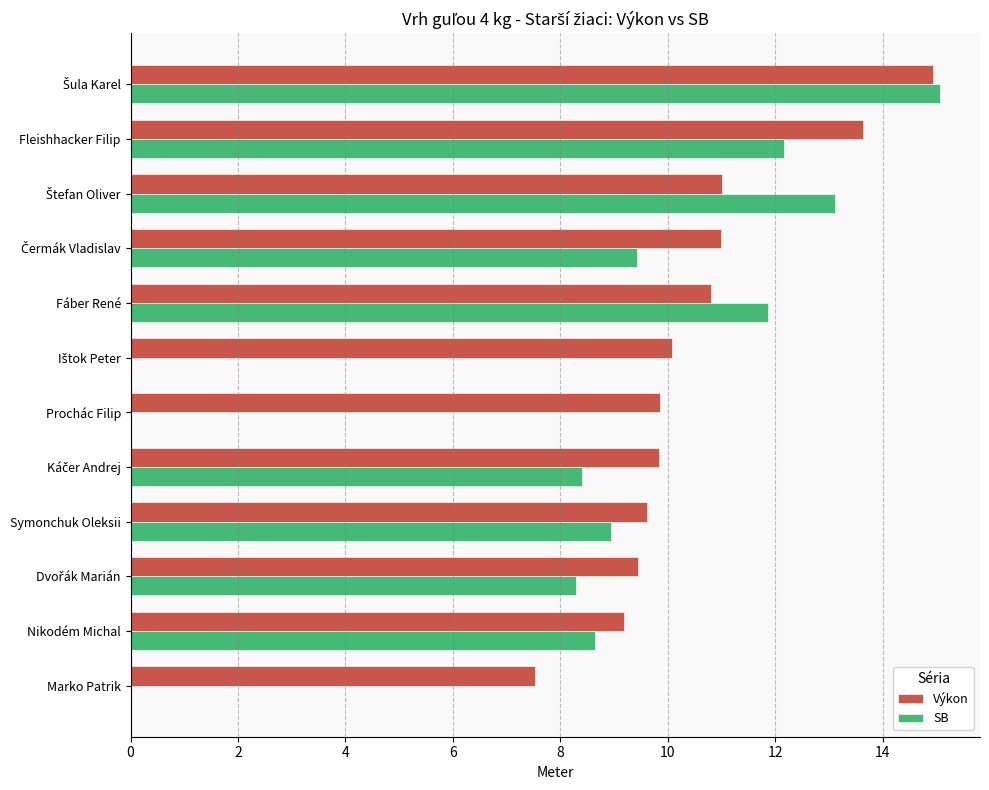

What is the highest value of the SB series?

15.1